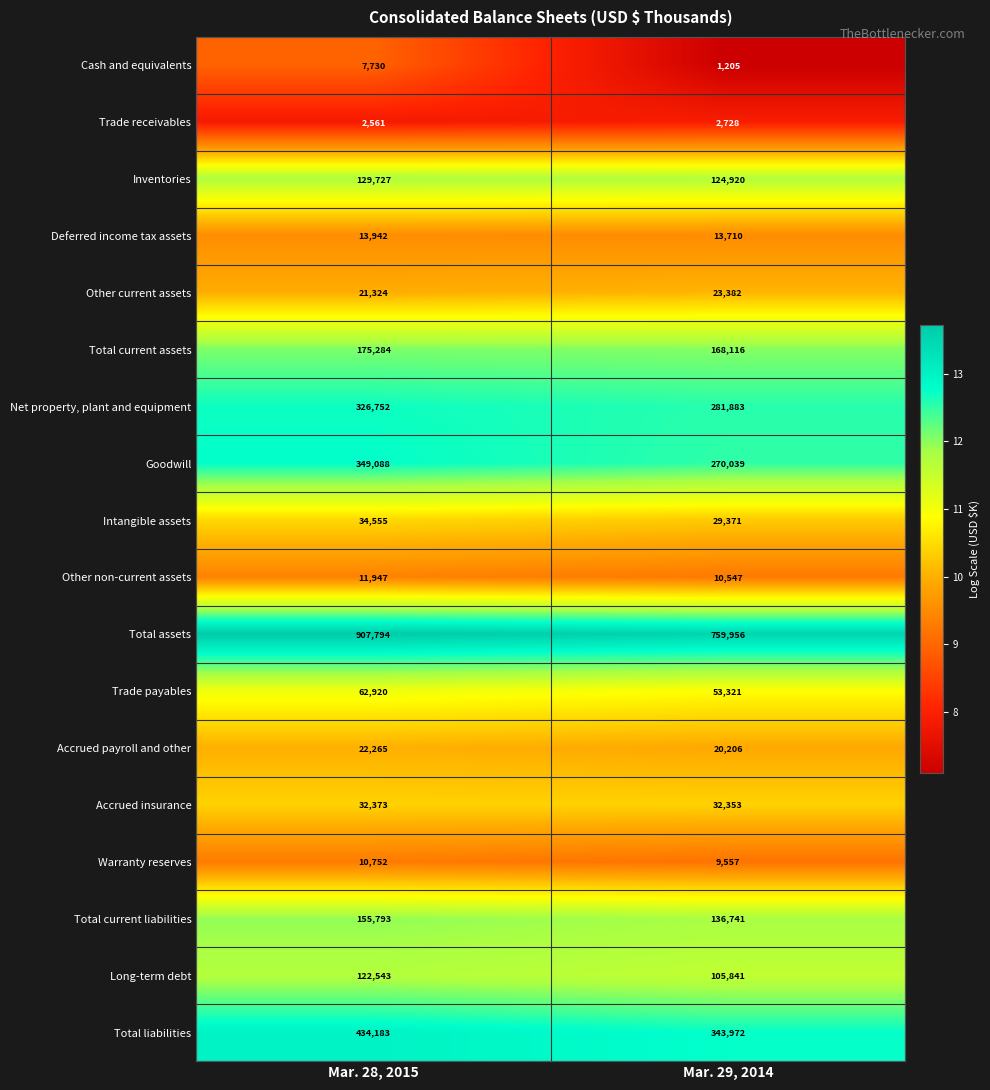

What is the total value across all series at Mar. 28, 2015?

2821533